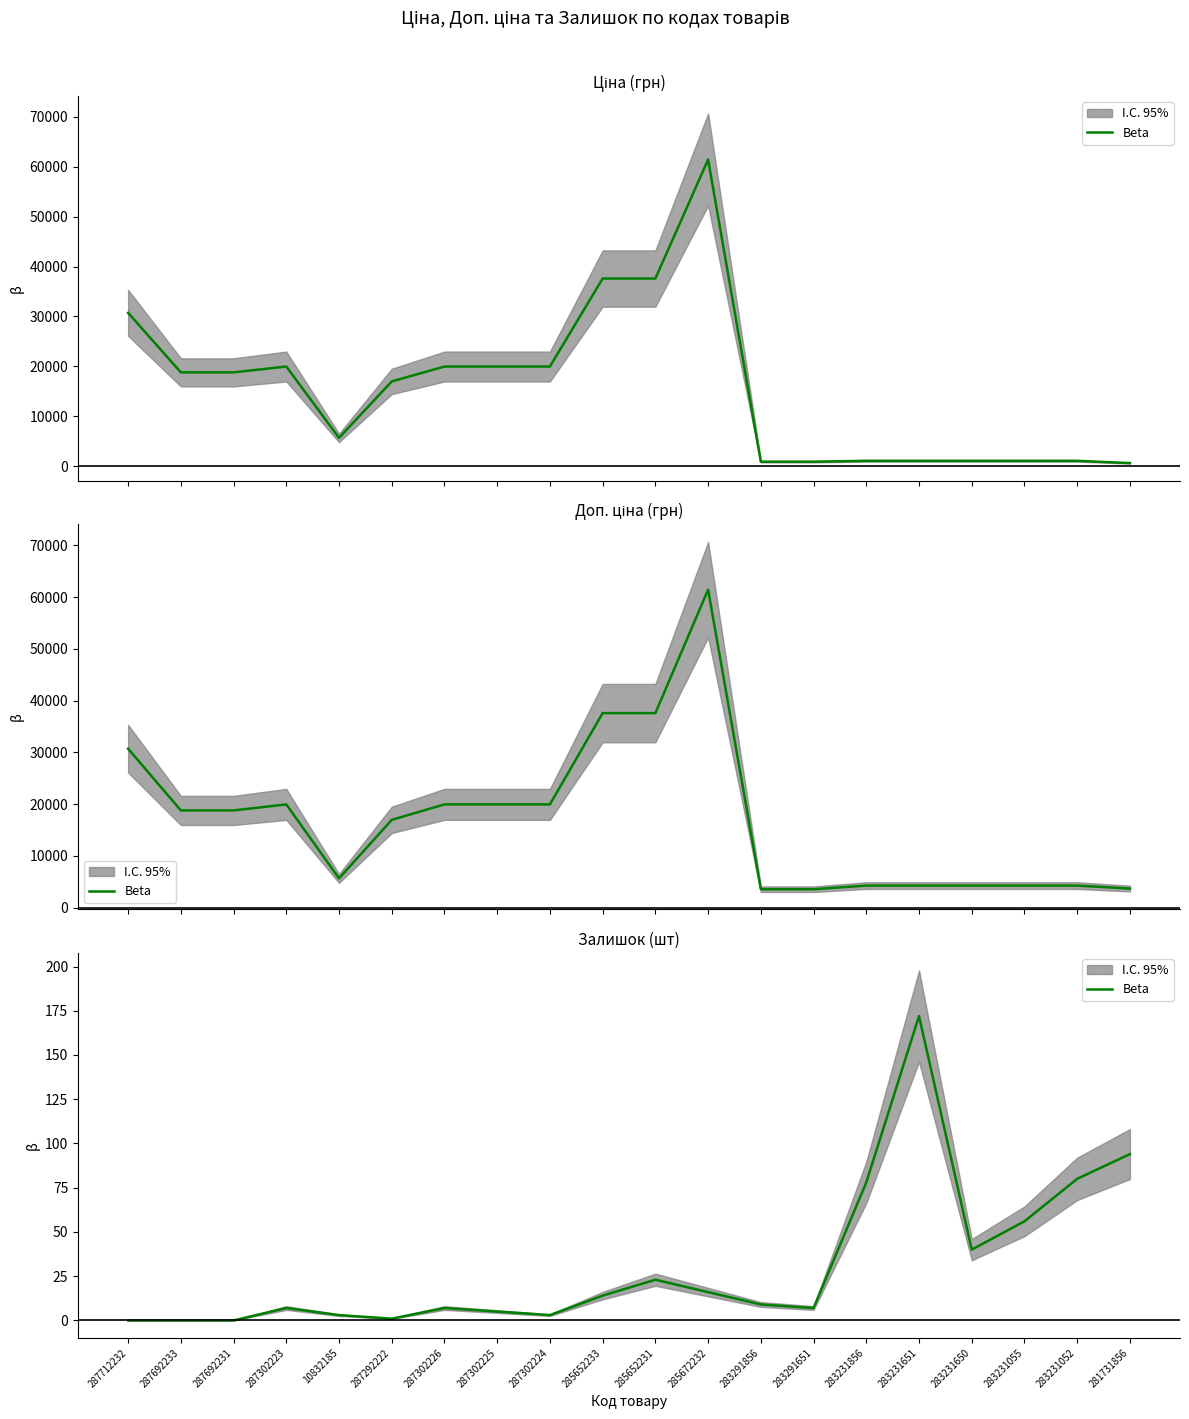

What is the average value?

31